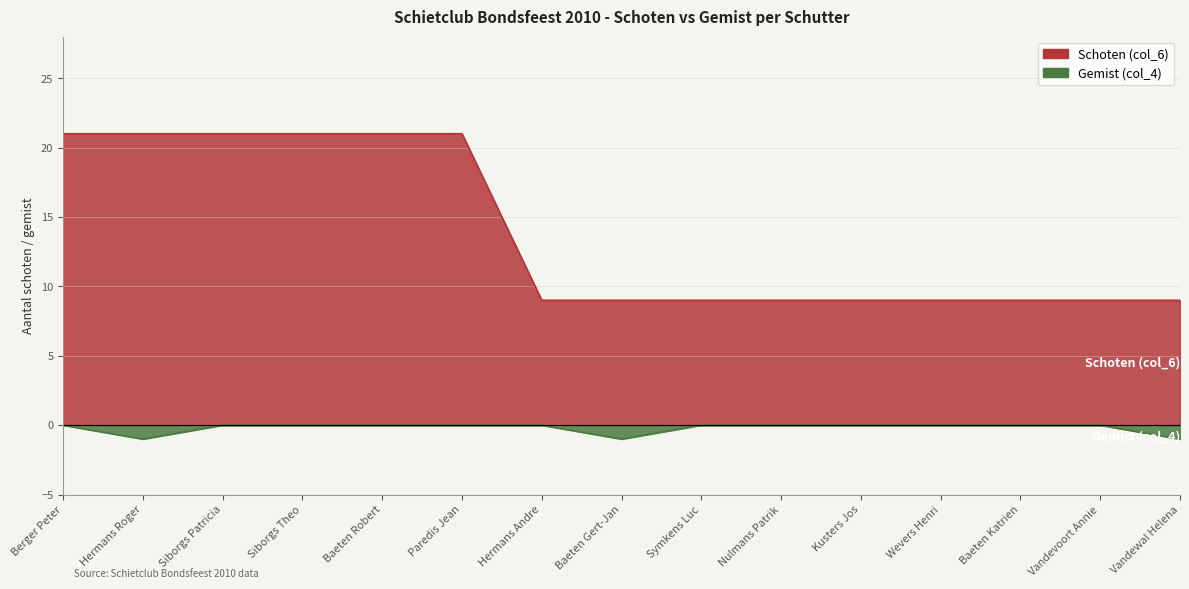

True or false: Gemist (col_4) has a value of 0 at Nulmans Patrik.

True